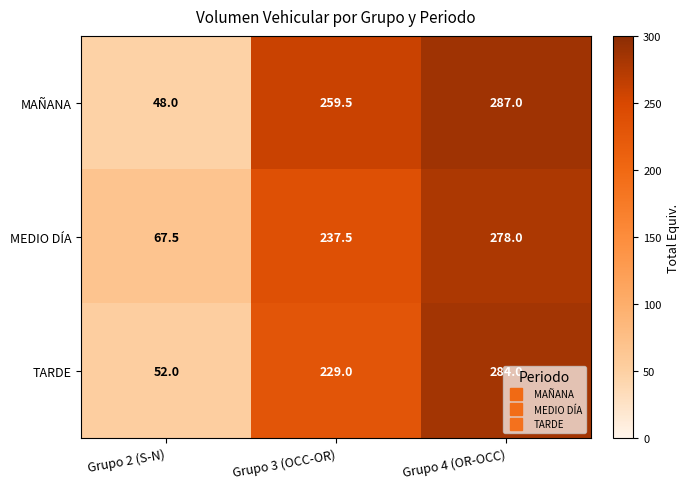

Is the value of MEDIO DÍA at Grupo 2 (S-N) greater than the value of TARDE at Grupo 2 (S-N)?

Yes